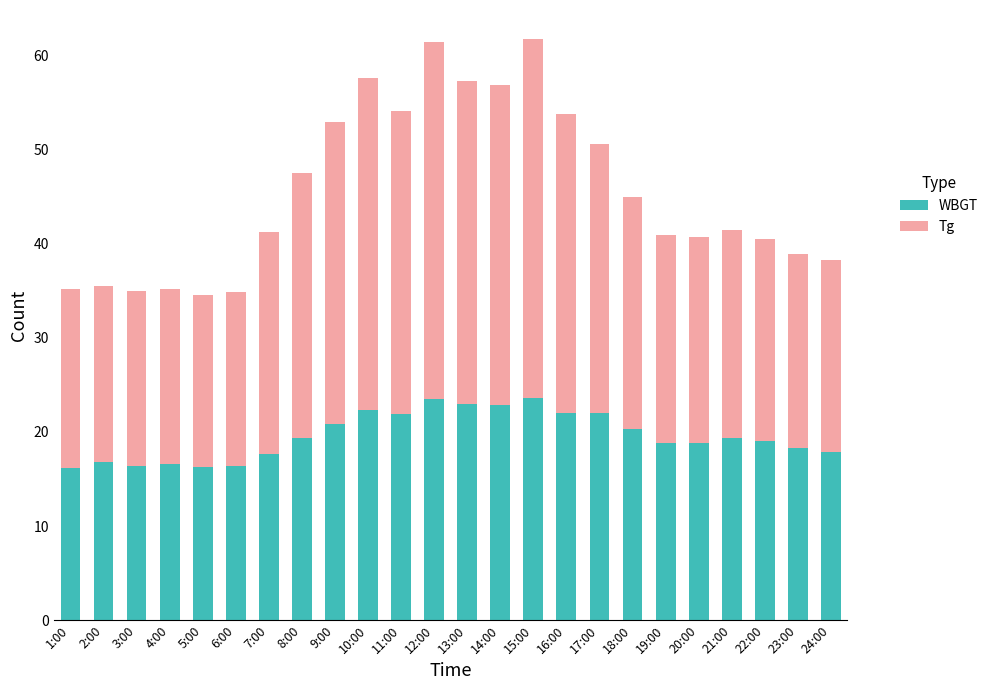

Does the chart contain any negative values?

No